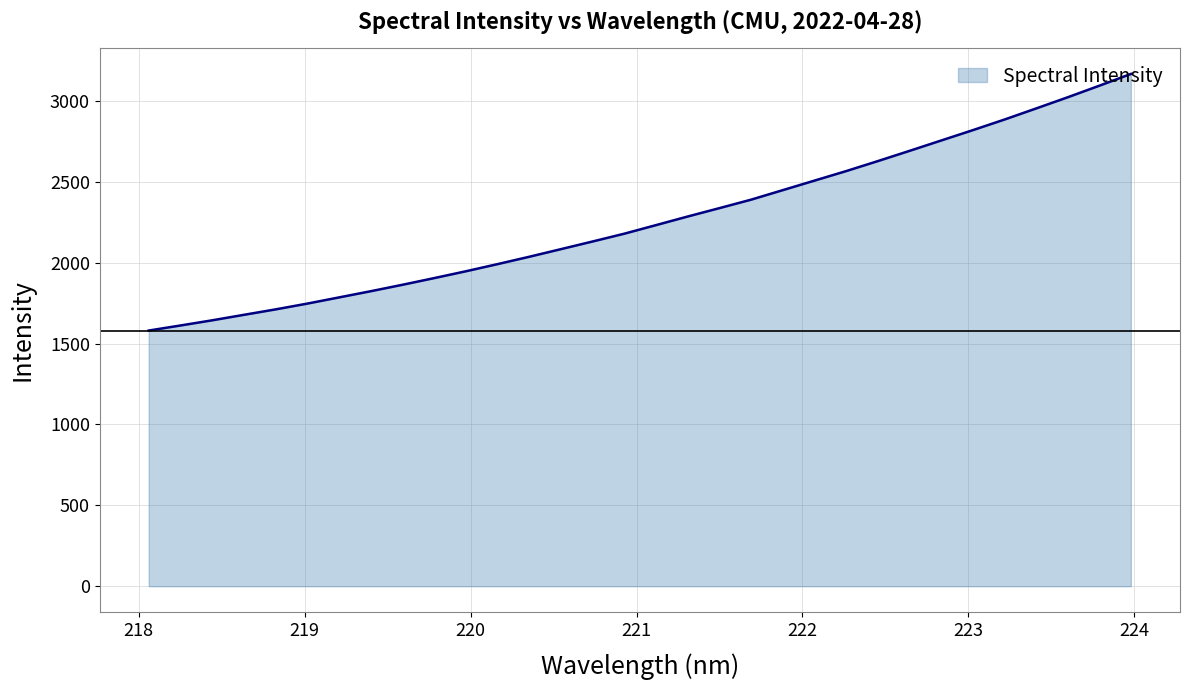

What is the maximum value shown in the chart?

3166.9